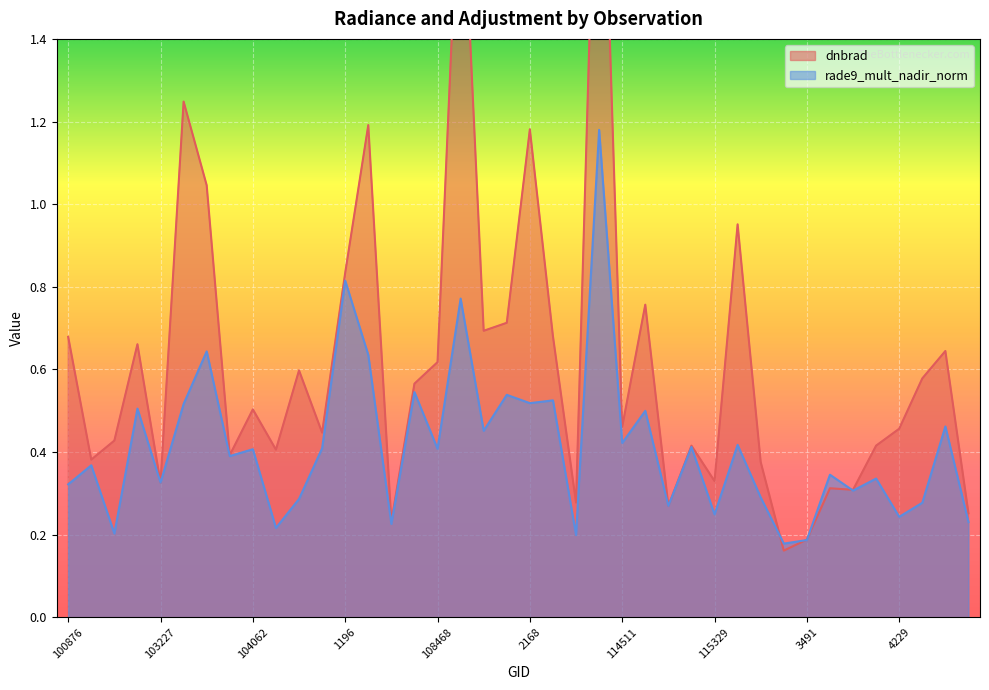

In rade9_mult_nadir_norm, how many points are lower than both neighbors (excluding endpoints)?

15